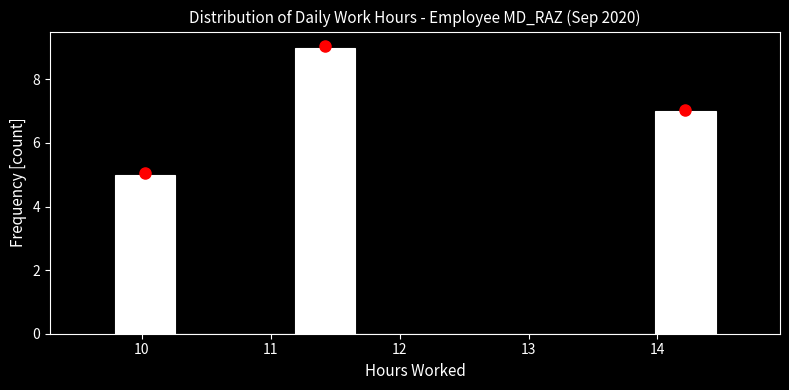

Reading left to right, transcribe this chart: for each bar, give the range it covers on the x-axis and its height. Neither the bar edges nor the heights are printed on the chart, so give them approximately, as read against the axes.

9.8 to 10.3: 5
10.3 to 10.7: 0
10.7 to 11.2: 0
11.2 to 11.7: 9
11.7 to 12.1: 0
12.1 to 12.6: 0
12.6 to 13.1: 0
13.1 to 13.5: 0
13.5 to 14.0: 0
14.0 to 14.5: 7